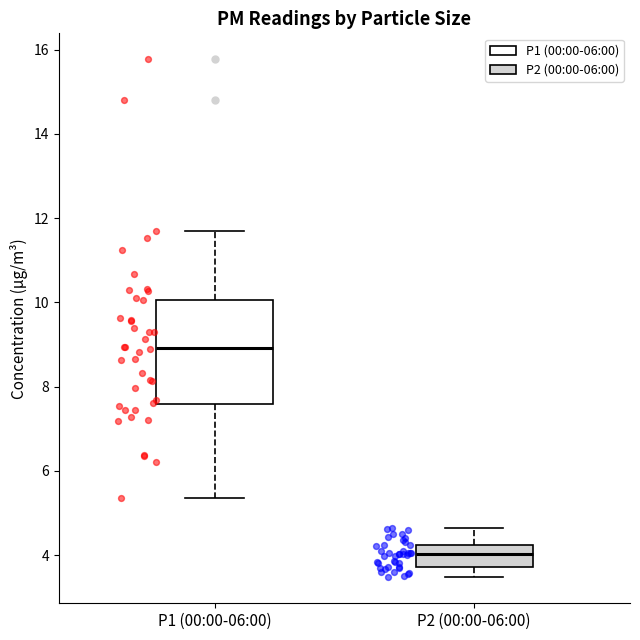

Which box's median line is the lowest?

P2 (00:00-06:00)